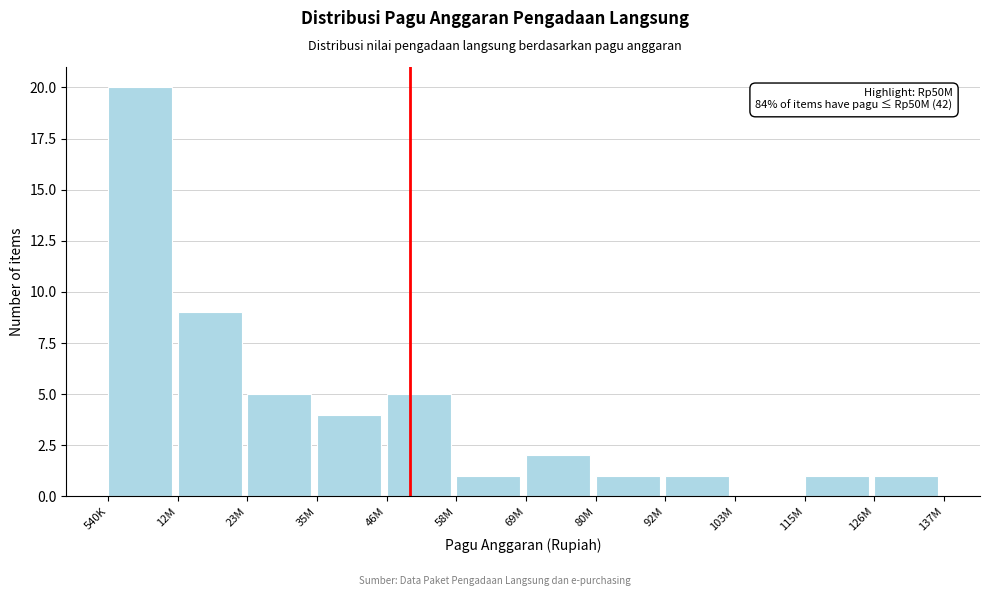

Reading left to right, list all the values displayed in this chart.

540K=20	12M=9	23M=5	35M=4	46M=5	58M=1	69M=2	80M=1	92M=1	103M=0	115M=1	126M=1